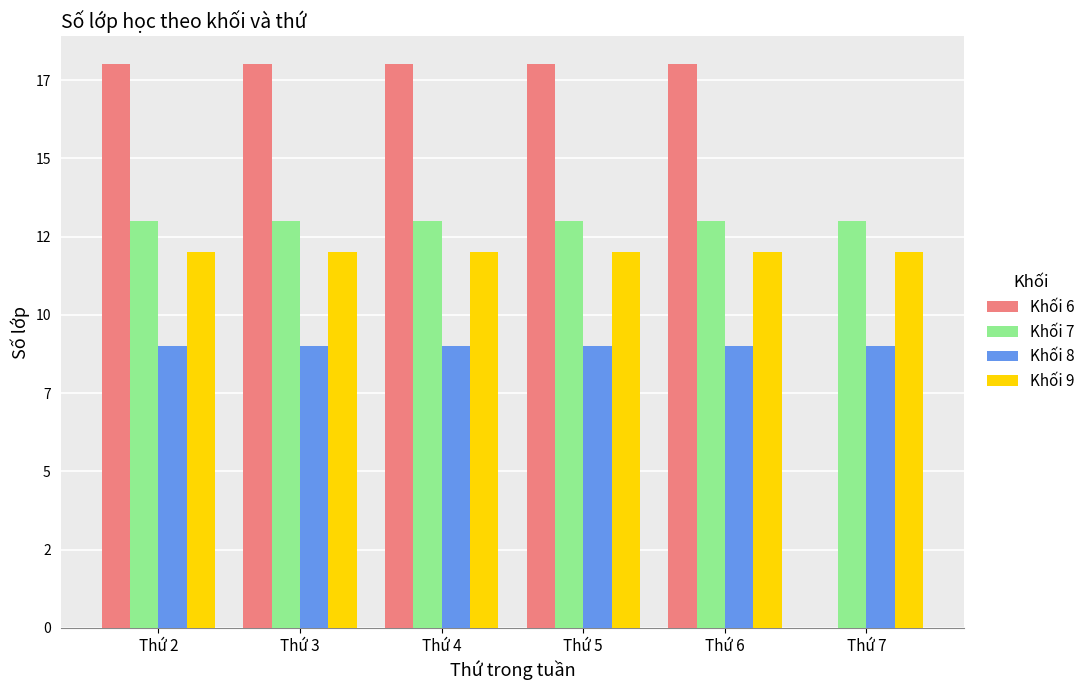

What is the total value across all series at Thứ 2?

52